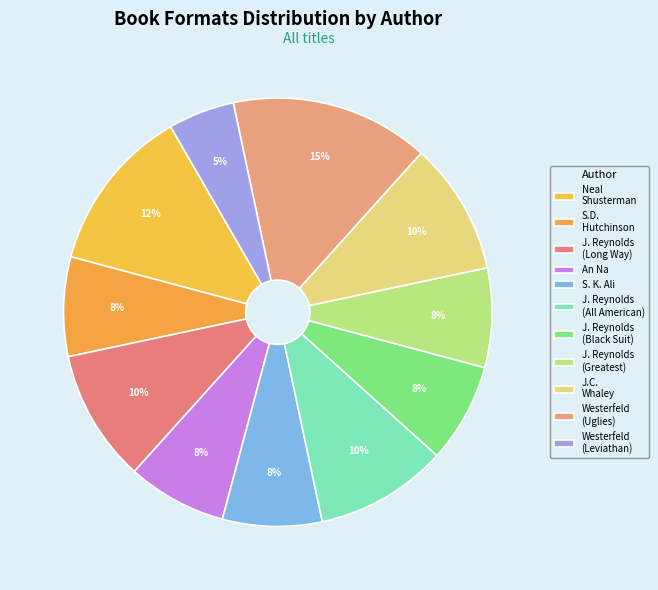

Which slice is the smallest?

Scott Westerfeld (Leviathan)